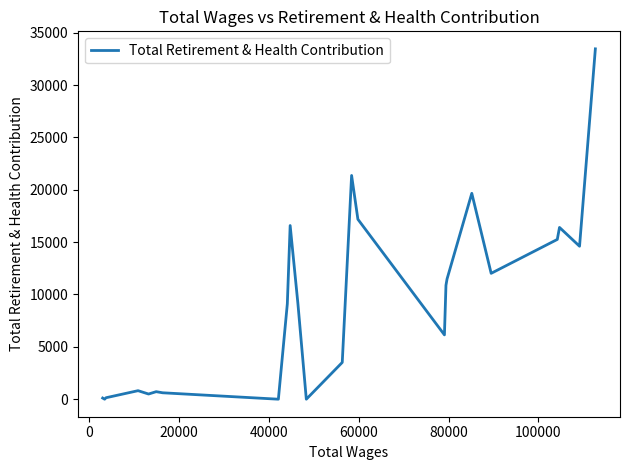

What is the difference between the maximum and minimum values?

33460